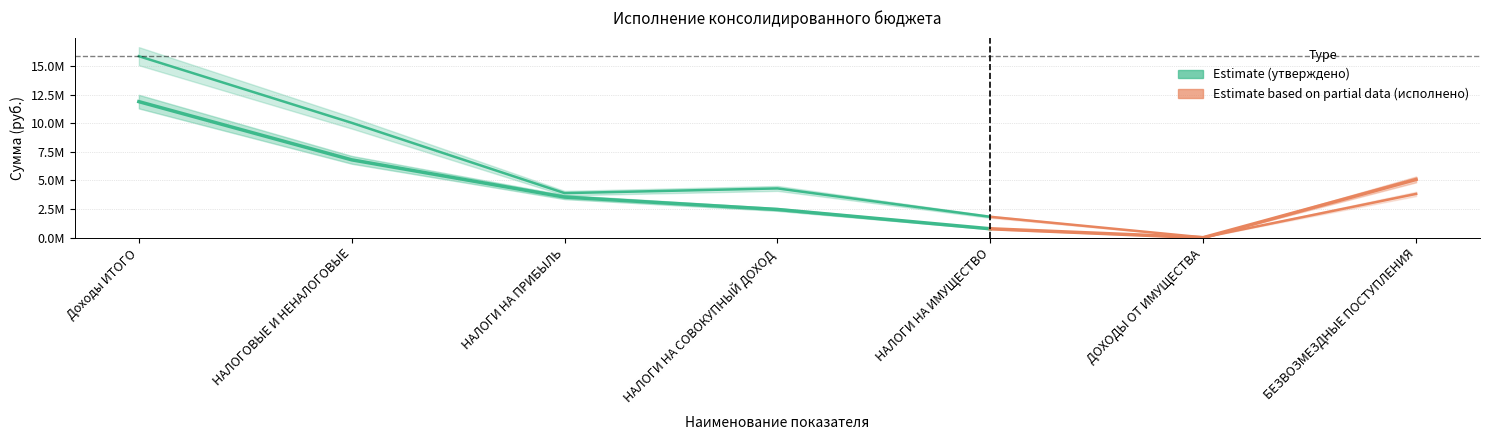

Which has a higher value, НАЛОГИ НА ИМУЩЕСТВО or ДОХОДЫ ОТ ИМУЩЕСТВА?

НАЛОГИ НА ИМУЩЕСТВО